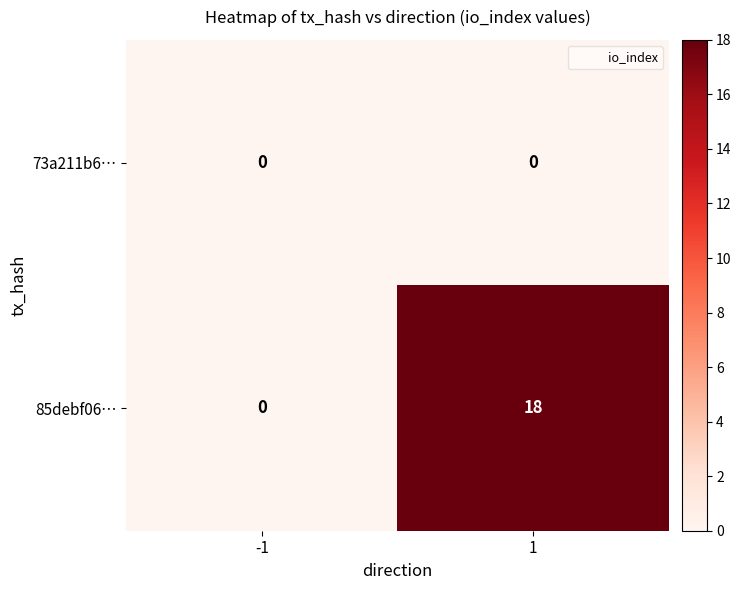

Rank the series by their average value, from lowest to highest.

73a211b6…, 85debf06…